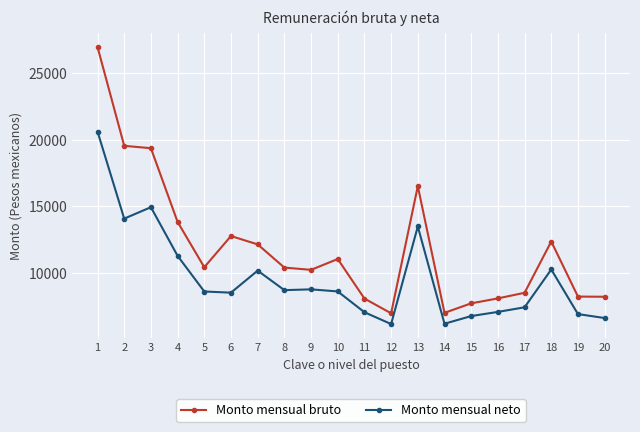

Rank the series by their maximum value, from highest to lowest.

Monto mensual bruto, Monto mensual neto